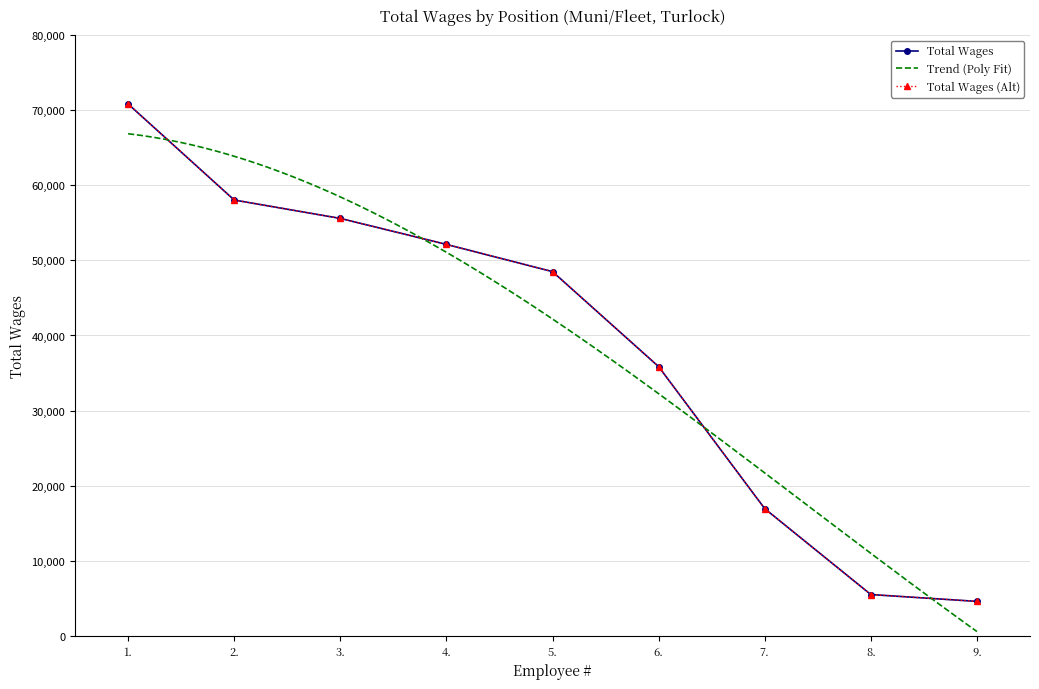

True or false: the data has more than 2 interior local peaks.

False